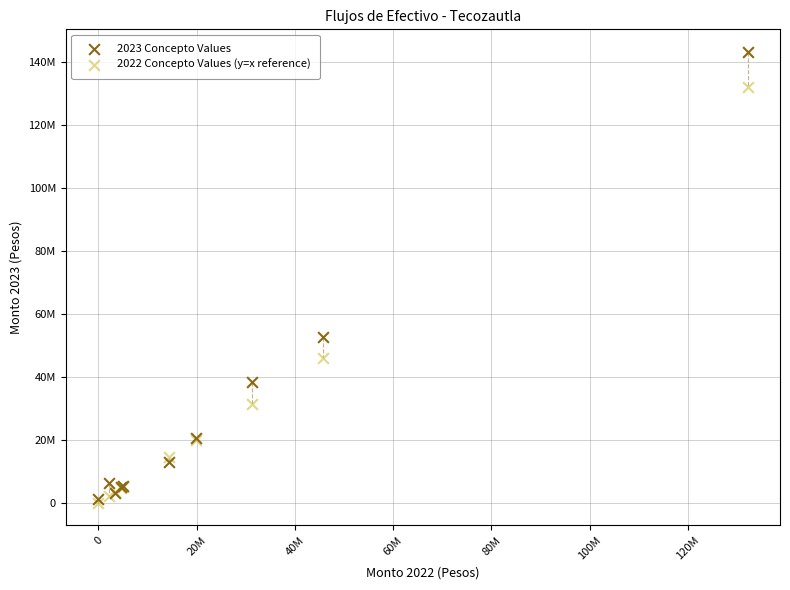

Which series contains the highest Y value?

2023 Concepto Values